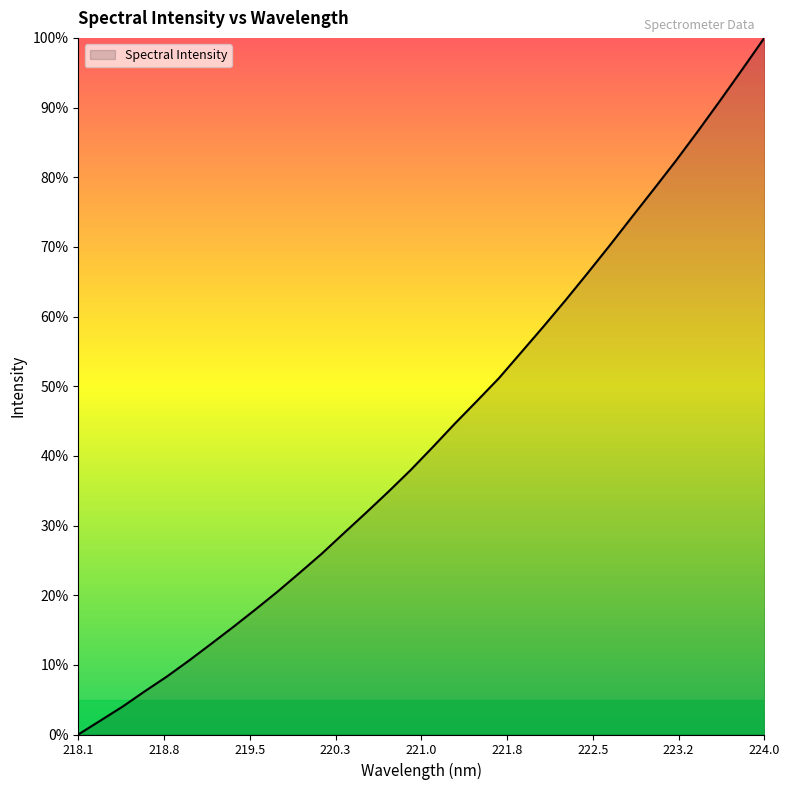

What is the difference between the maximum and minimum values?

100.0